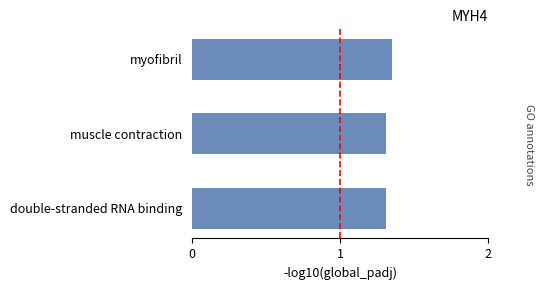

Approximately how many times larger is the value at muscle contraction compared to myofibril?

1.0